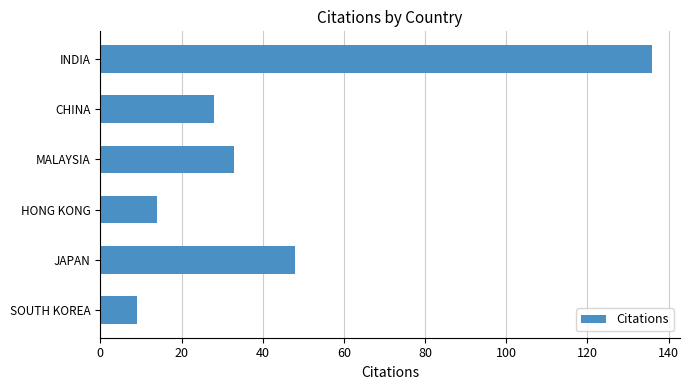

What is the change in value from SOUTH KOREA to INDIA?

+127